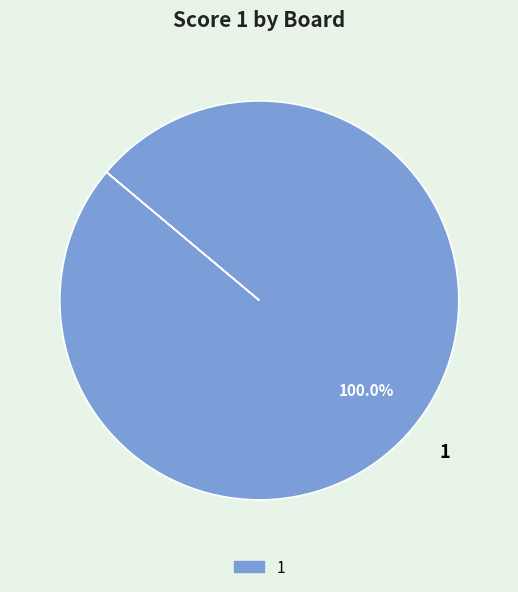

Is there a majority slice in this chart?

Yes